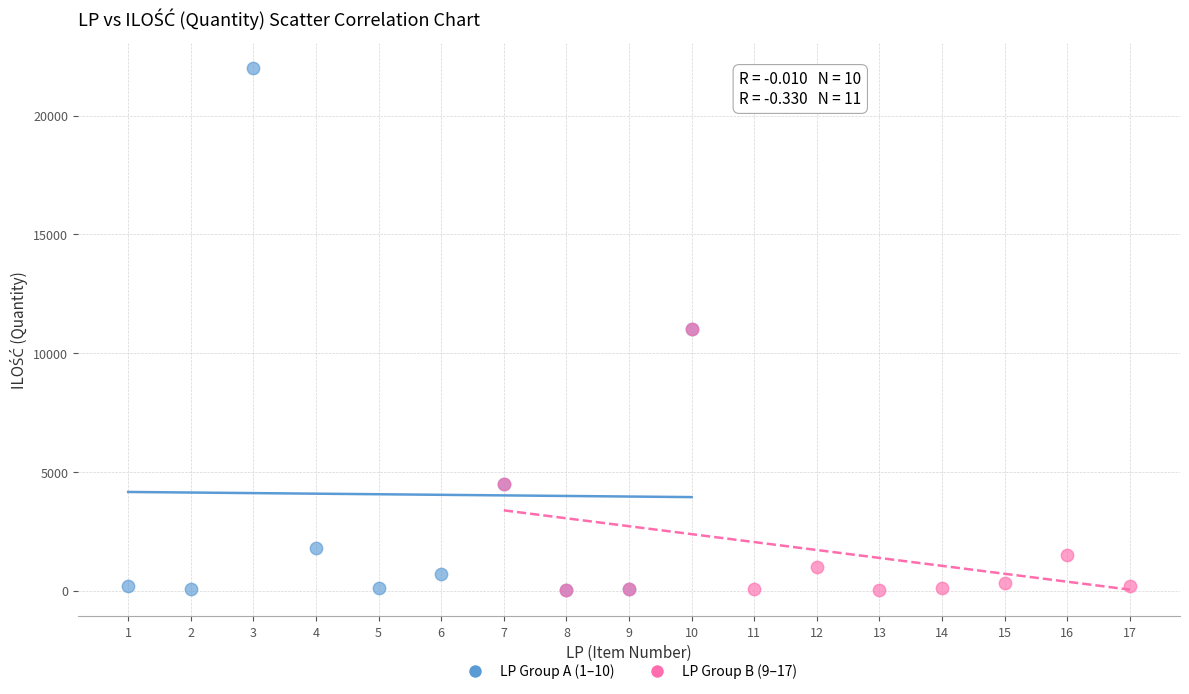

Which series reaches the maximum Y coordinate?

LP Group A (1–10)